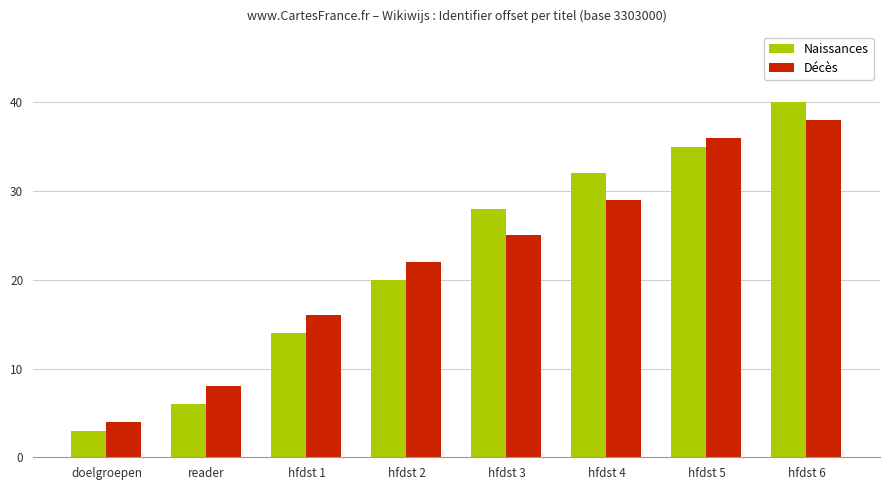

Reading right to left, what are all the values shown in this chart?

Naissances: 40	35	32	28	20	14	6	3
Décès: 38	36	29	25	22	16	8	4